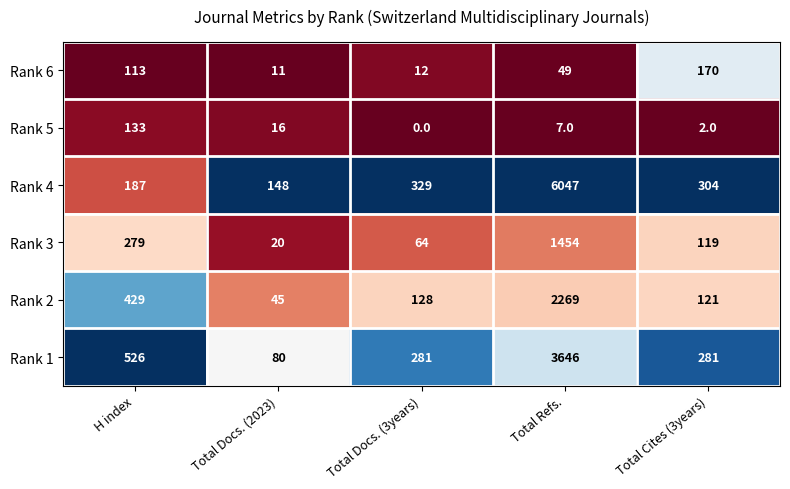

What is the spread (max minus min) of values at H index?

413